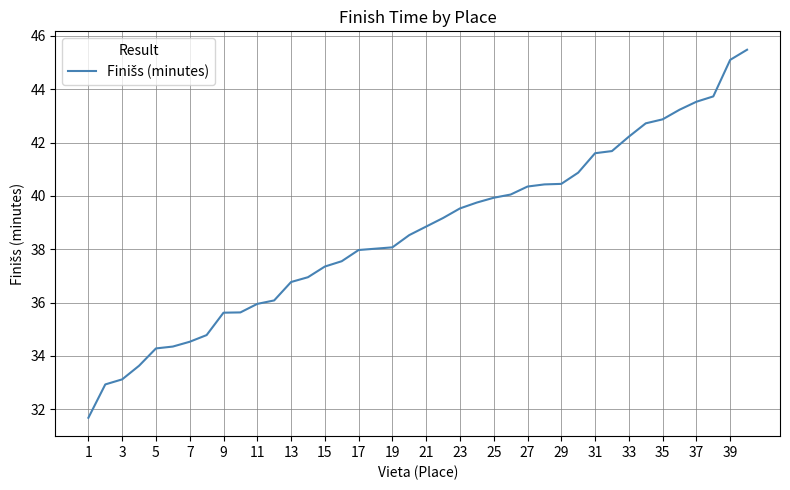

What is the maximum value shown in the chart?

45.5